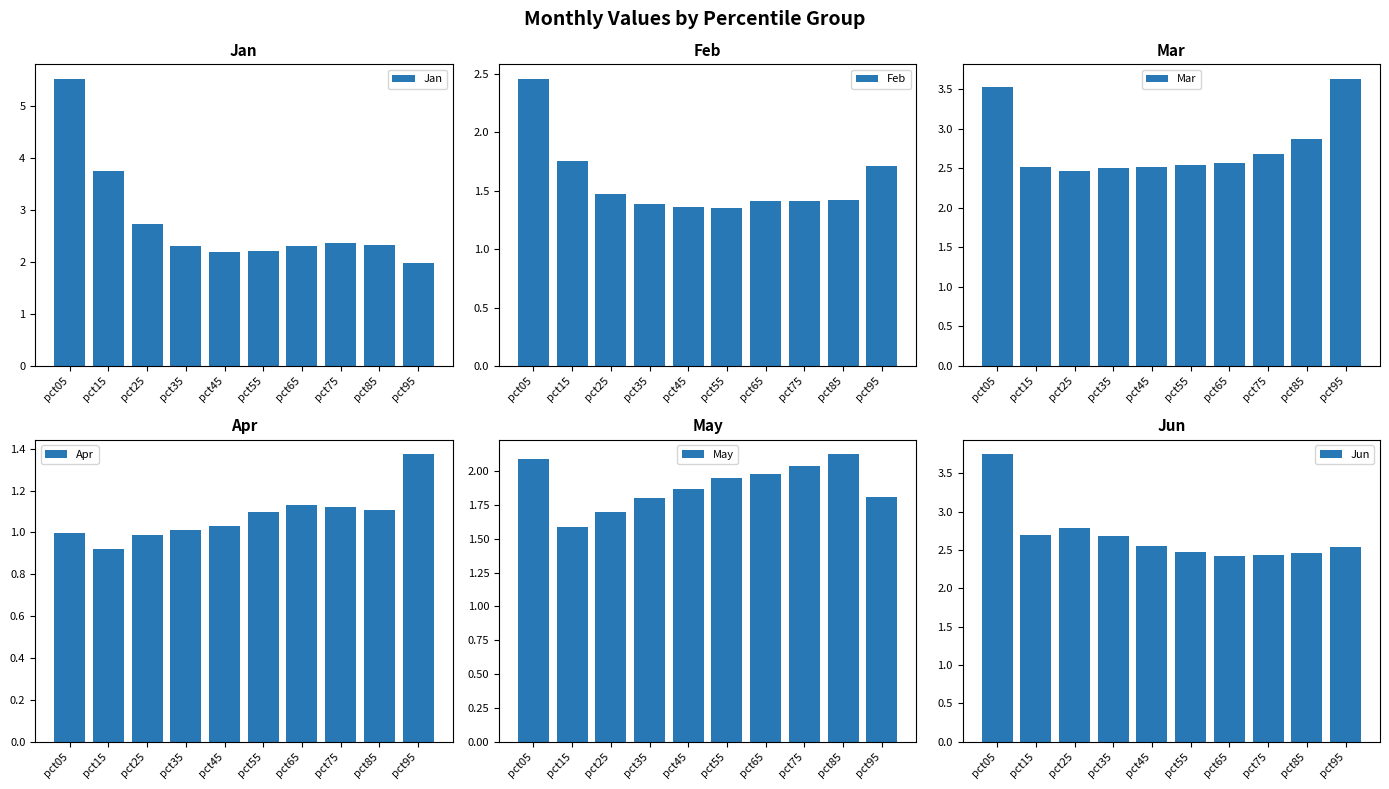

Which series has the widest spread of values?

Jan